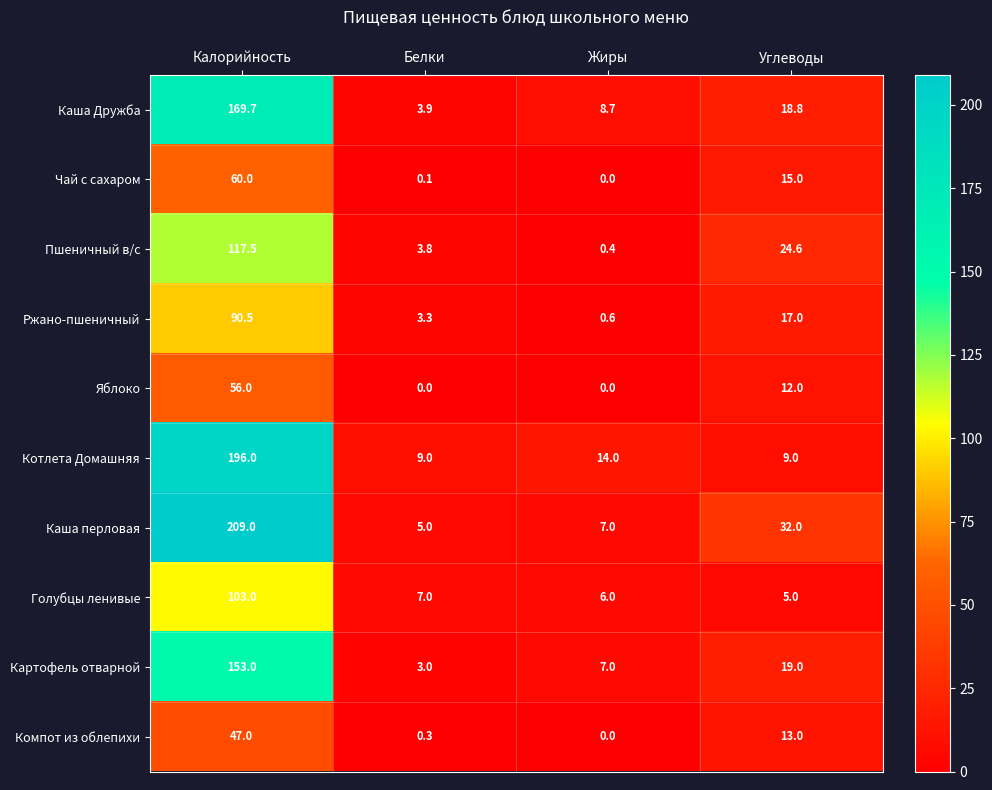

What is the difference between the Голубцы ленивые values at Белки and Калорийность?

96.0